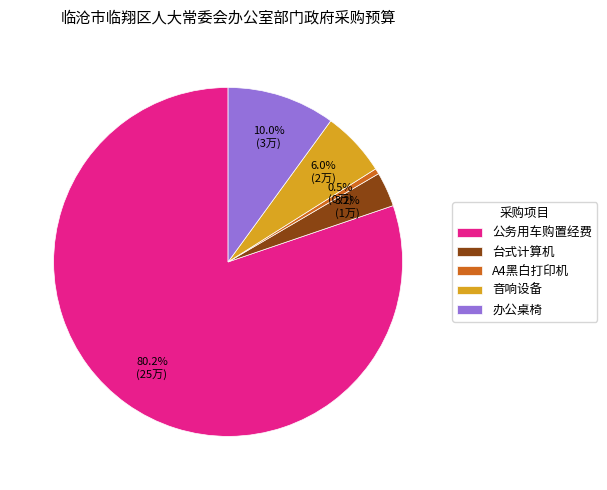

How many slices are in this pie chart?

5